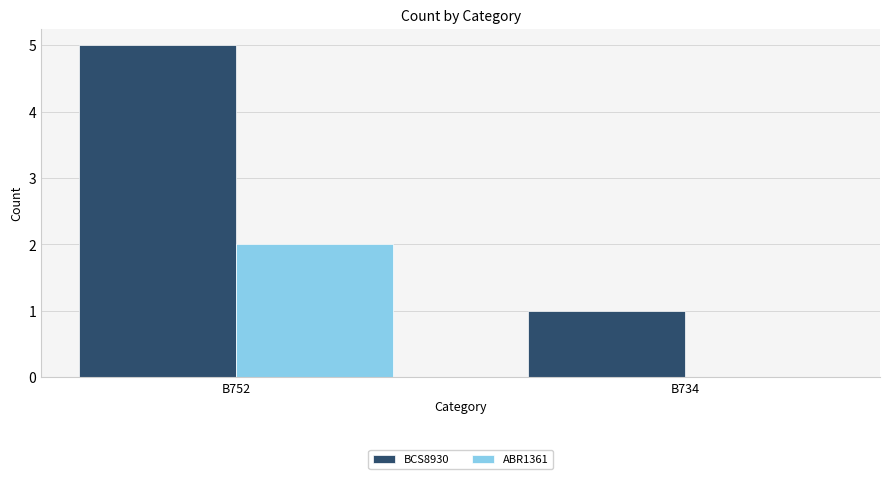

Reading right to left, what are all the values shown in this chart?

BCS8930: B734=1	B752=5
ABR1361: B734=0	B752=2